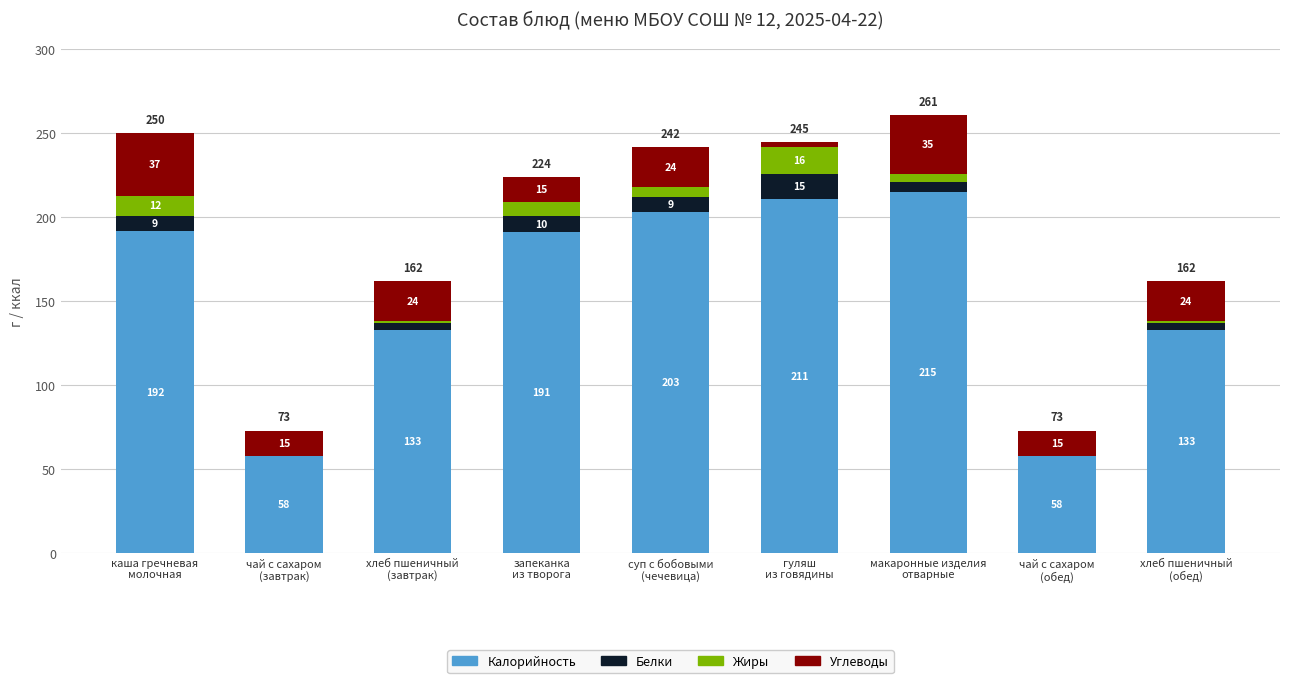

Are the bars horizontal?

No